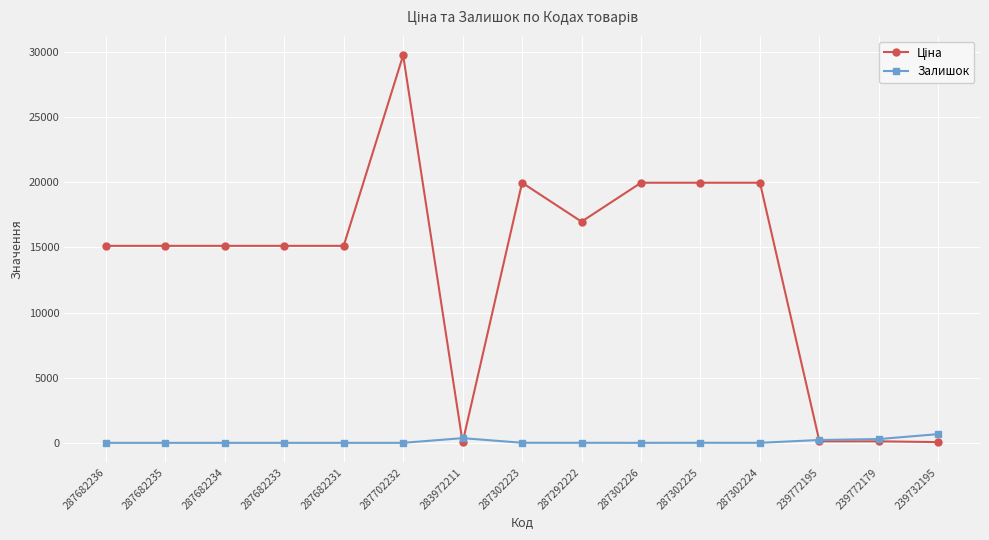

True or false: Залишок has more than 1 interior local peaks.

True